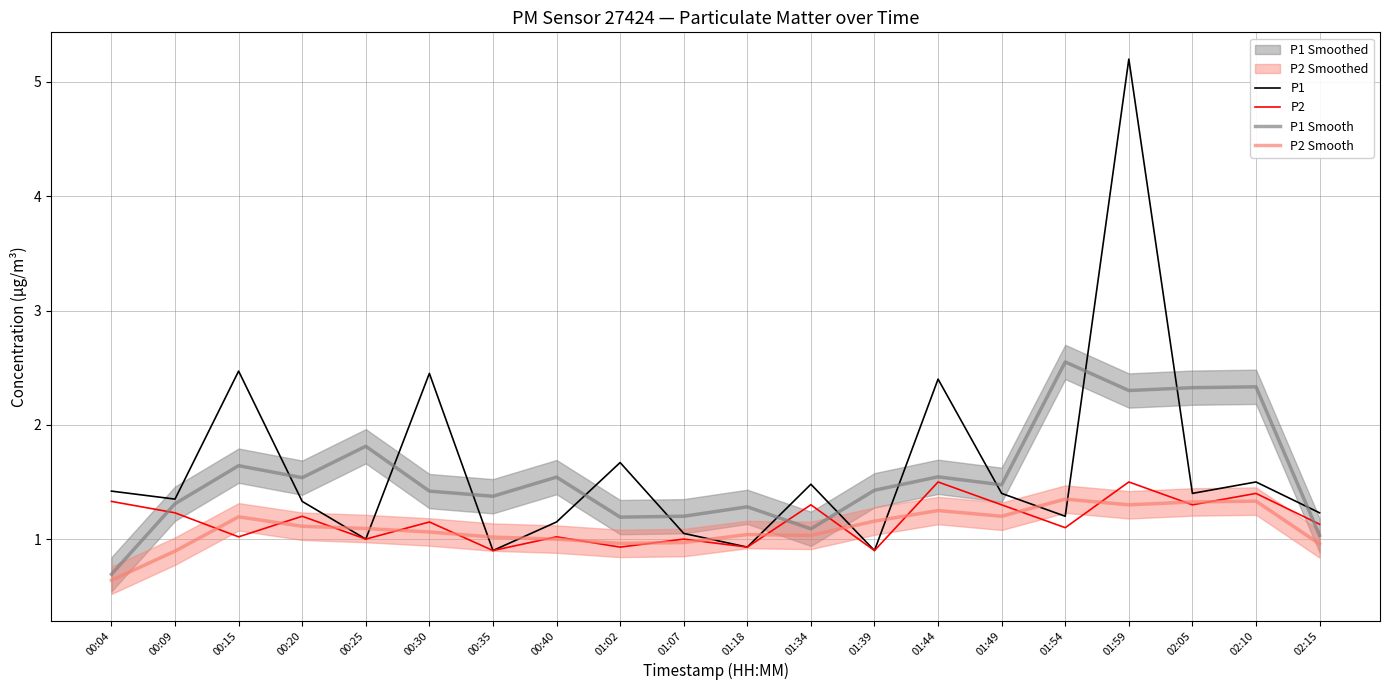

At which category is the sum across all series the highest?

01:59